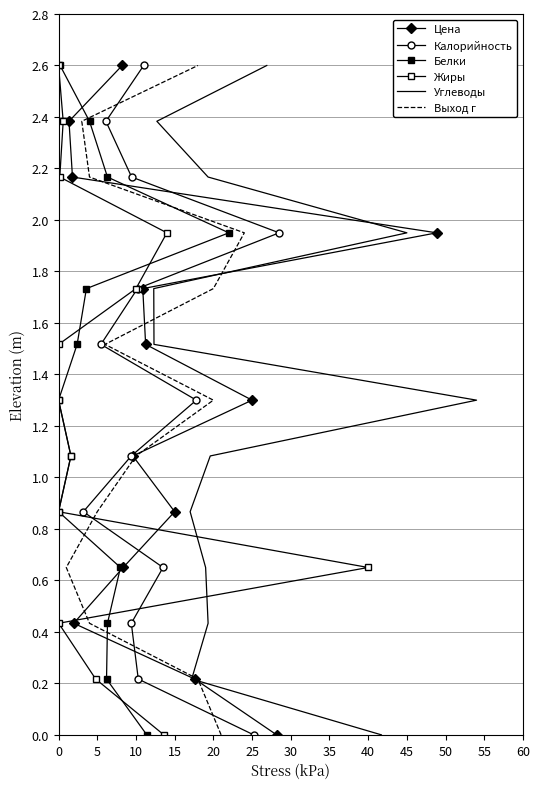

Is it true that Цена equals 1.3 at 25?

True